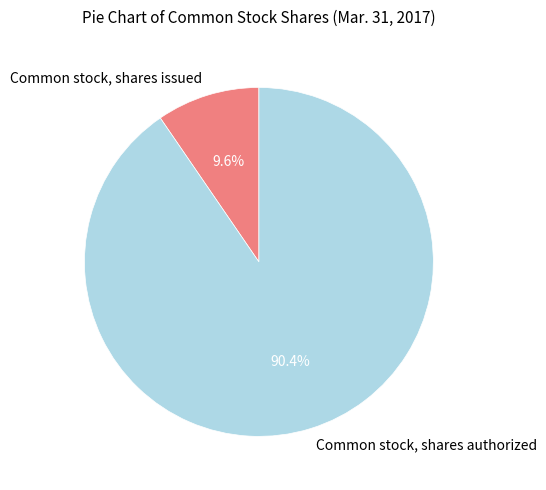

How many slices are in this pie chart?

2